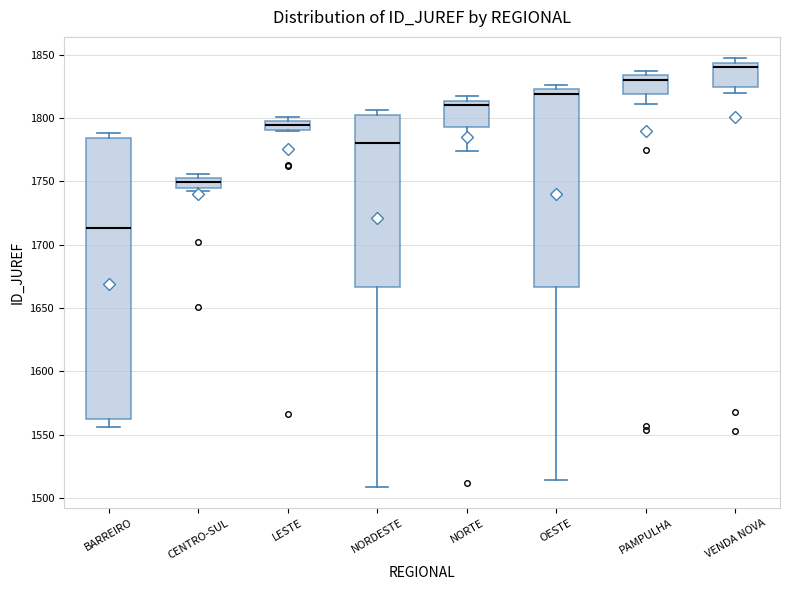

Which box has the lowest median line?

BARREIRO